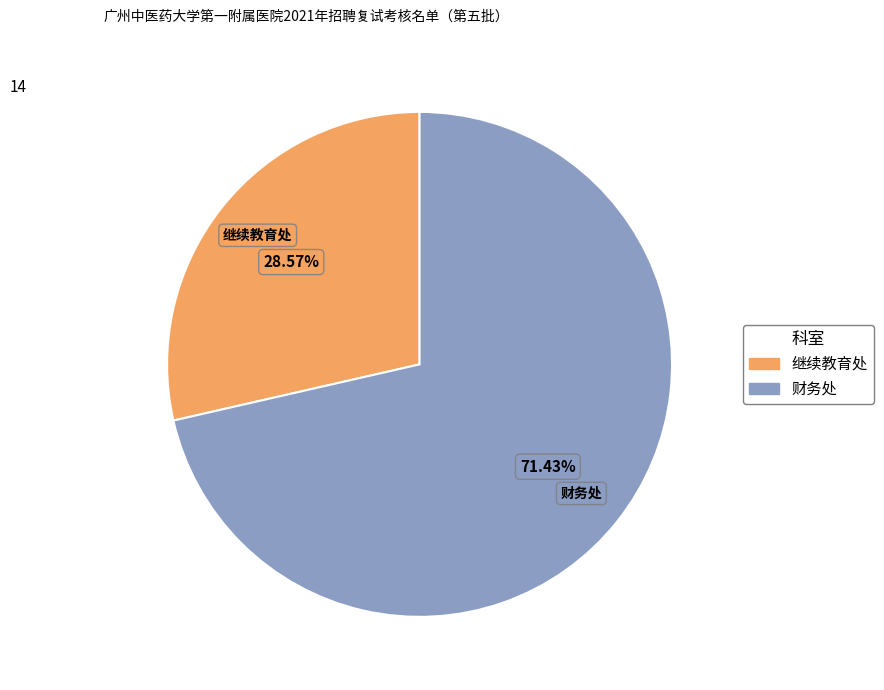

The 继续教育处 slice represents 29% of the pie. True or false?

True